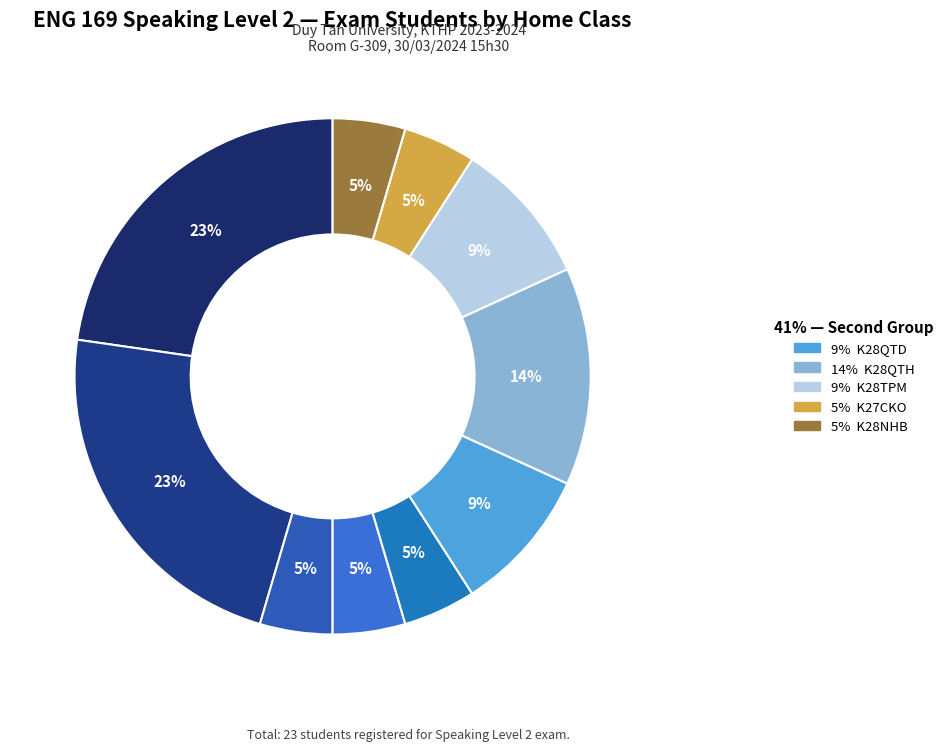

What is the largest slice in the pie chart?

ENG 169 JN